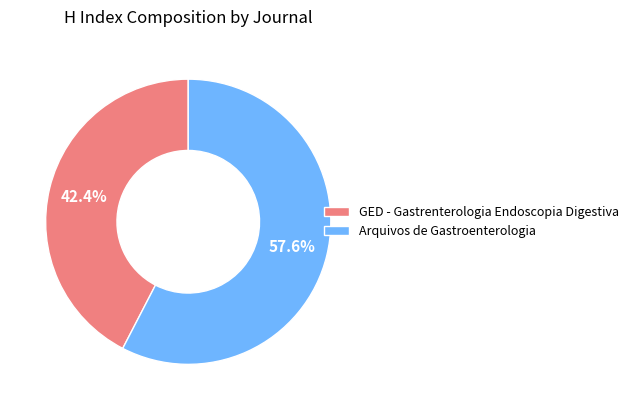

What is the ratio of the value at Arquivos de Gastroenterologia to the value at GED - Gastrenterologia Endoscopia Digestiva?

1.4